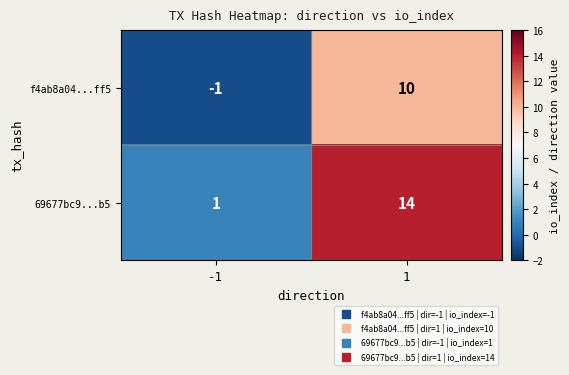

True or false: f4ab8a04...ff5 has a value of -1 at -1.

True